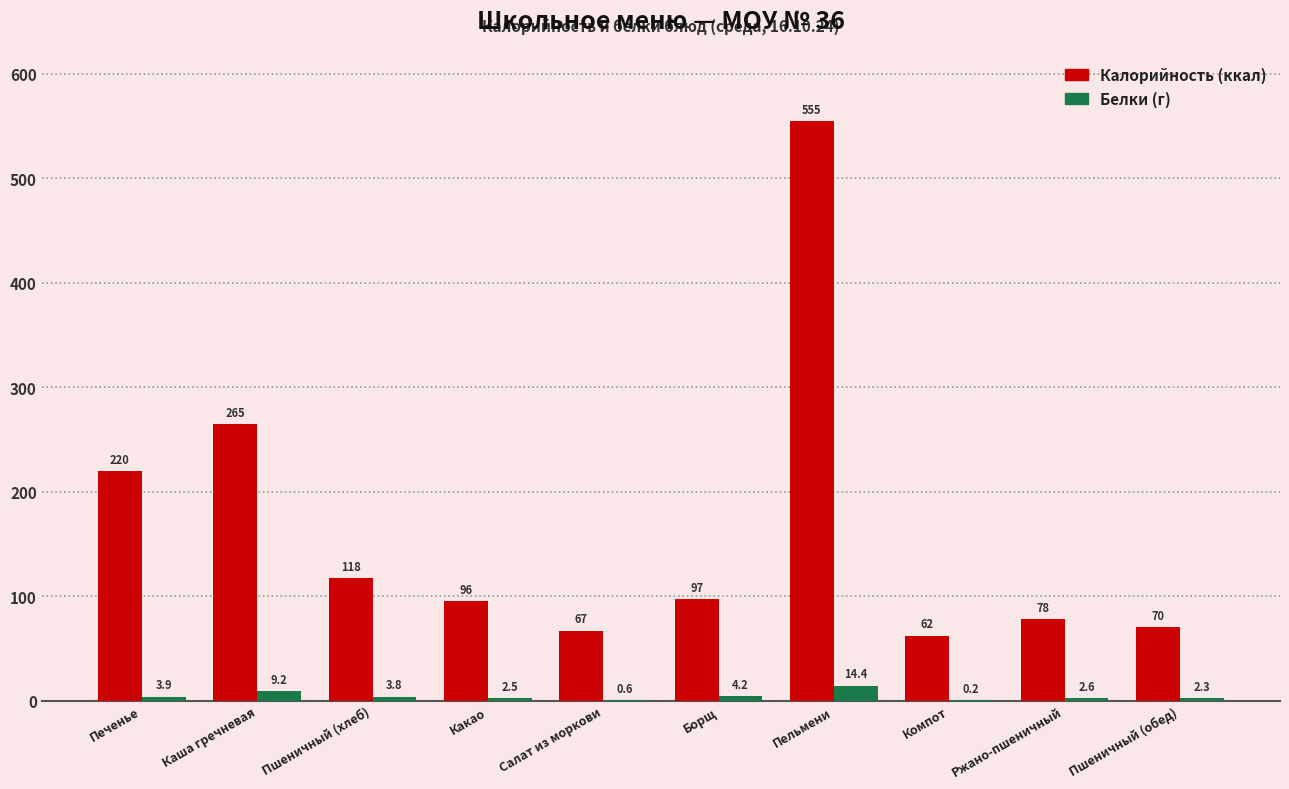

Which category has the highest value across all series?

Пельмени